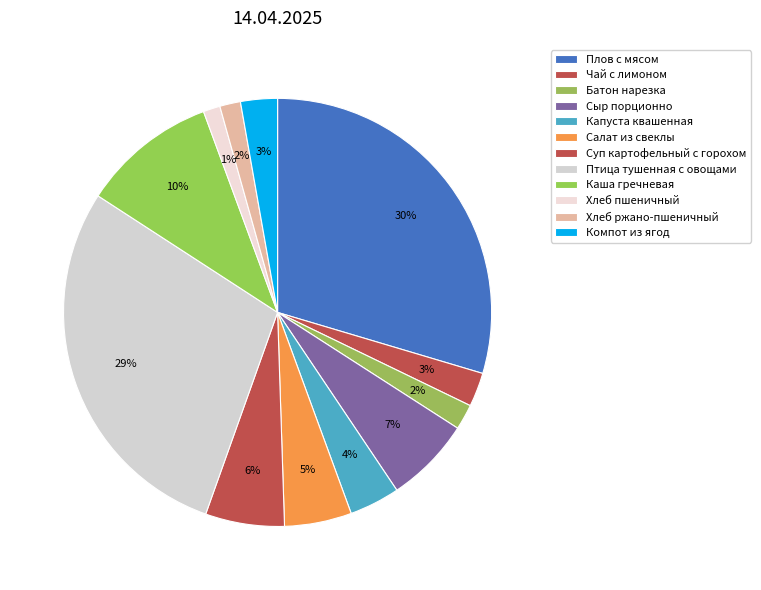

Count the number of slices in the pie.

12